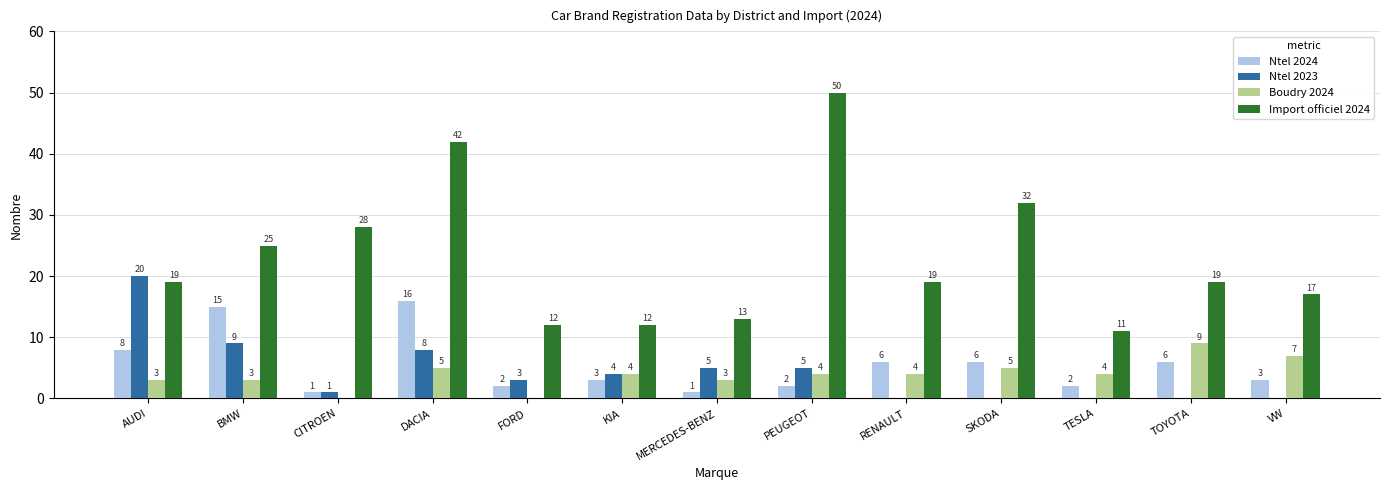

Between CITROEN and DACIA, which series saw the biggest shift?

Ntel 2024